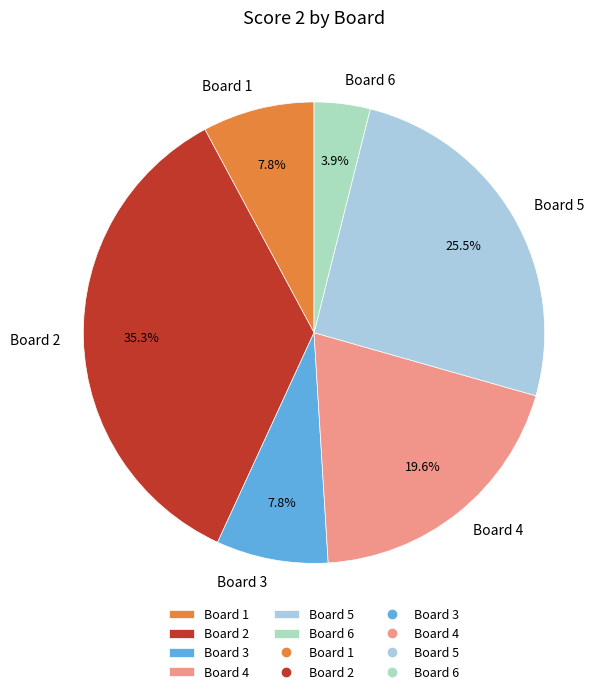

To the nearest percent, what percentage of the pie is Board 6?

4%